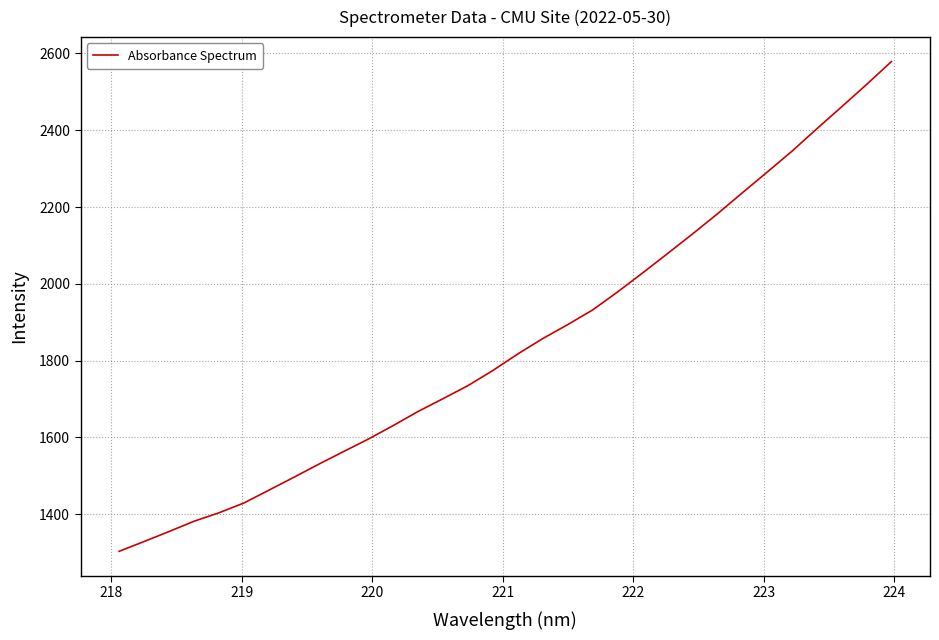

What is the minimum value shown in the chart?

1303.2